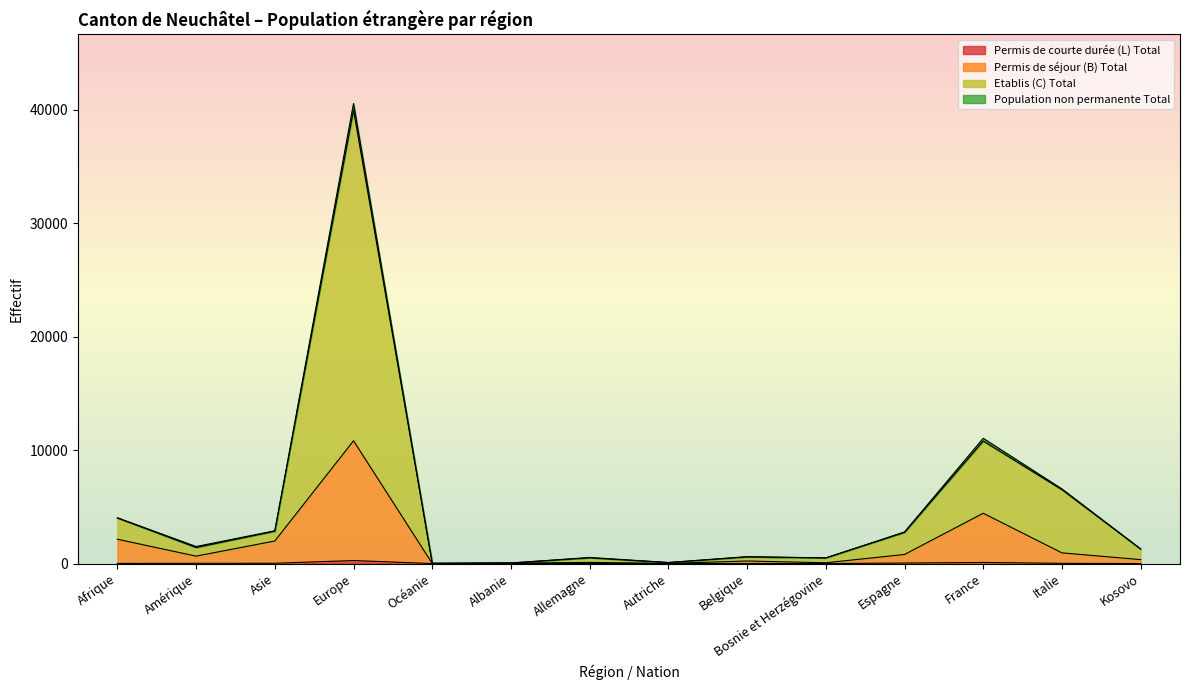

Reading left to right, transcribe all the data shown in this chart.

Permis de séjour (B) Total: Afrique=2143	Amérique=655	Asie=1989	Europe=10825	Océanie=10	Albanie=37	Allemagne=102	Autriche=13	Belgique=225	Bosnie et Herzégovine=69	Espagne=801	France=4436	Italie=943	Kosovo=348
Etablis (C) Total: Afrique=4019	Amérique=1412	Asie=2853	Europe=39979	Océanie=23	Albanie=50	Allemagne=505	Autriche=89	Belgique=586	Bosnie et Herzégovine=498	Espagne=2747	France=10800	Italie=6513	Kosovo=1284
Population non permanente Total: Afrique=11	Amérique=21	Asie=24	Europe=264	Océanie=0	Albanie=0	Allemagne=3	Autriche=0	Belgique=3	Bosnie et Herzégovine=0	Espagne=45	France=96	Italie=17	Kosovo=0
Permis de courte durée (L) Total: Afrique=4036	Amérique=1503	Asie=2891	Europe=40559	Océanie=23	Albanie=50	Allemagne=537	Autriche=91	Belgique=609	Bosnie et Herzégovine=498	Espagne=2786	France=11041	Italie=6579	Kosovo=1287